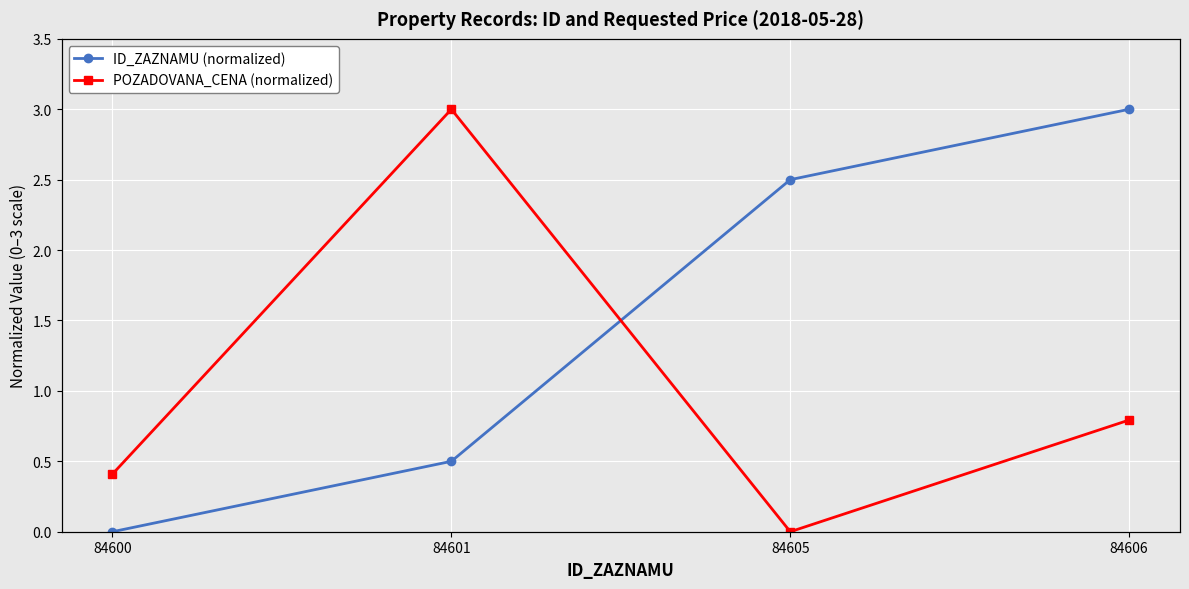

What is the greatest value displayed?

3.0